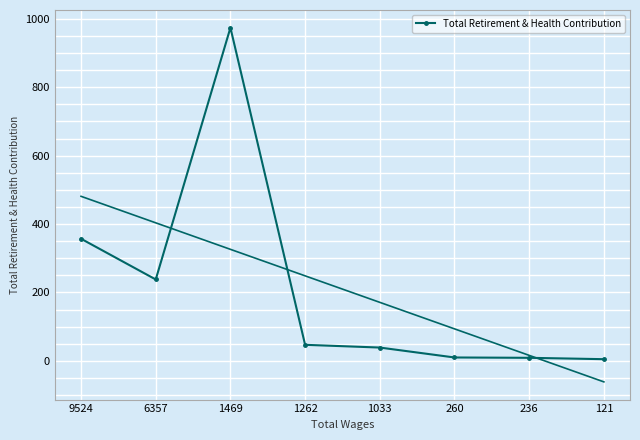

Which label corresponds to the smallest value in the chart?

121